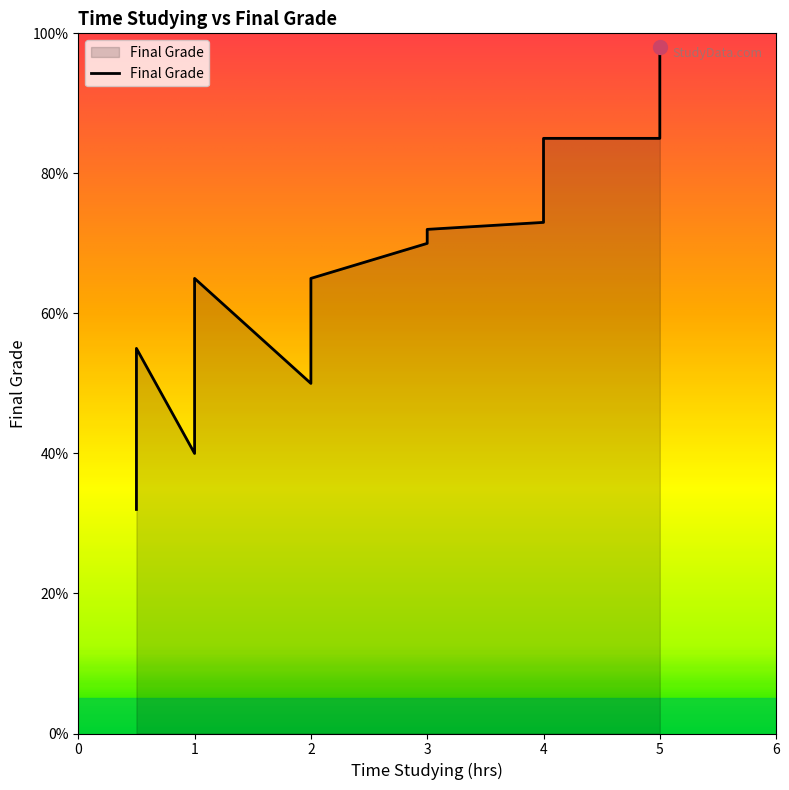

What is the maximum value shown in the chart?

98